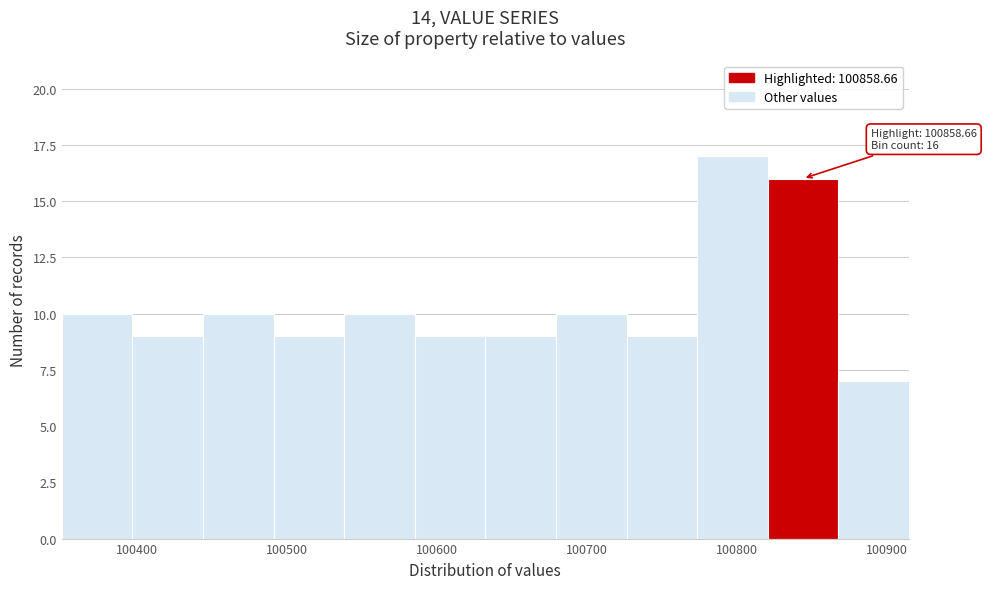

Which range on the x-axis has the tallest bar?

100770 to 100820